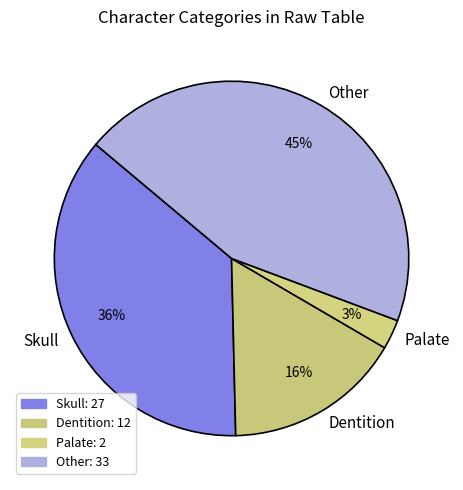

Between Skull and Palate, which is larger?

Skull